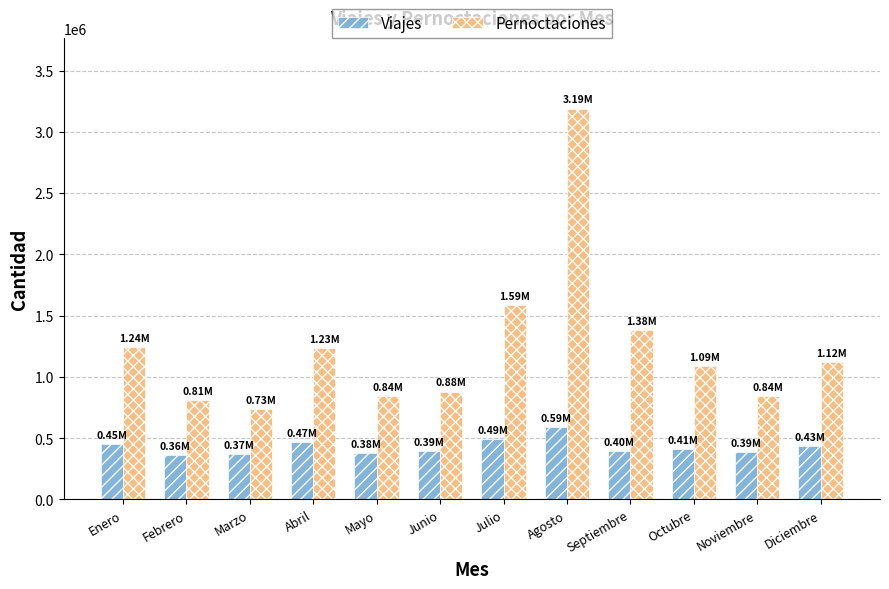

How many values in the Pernoctaciones series exceed 1121207?

6